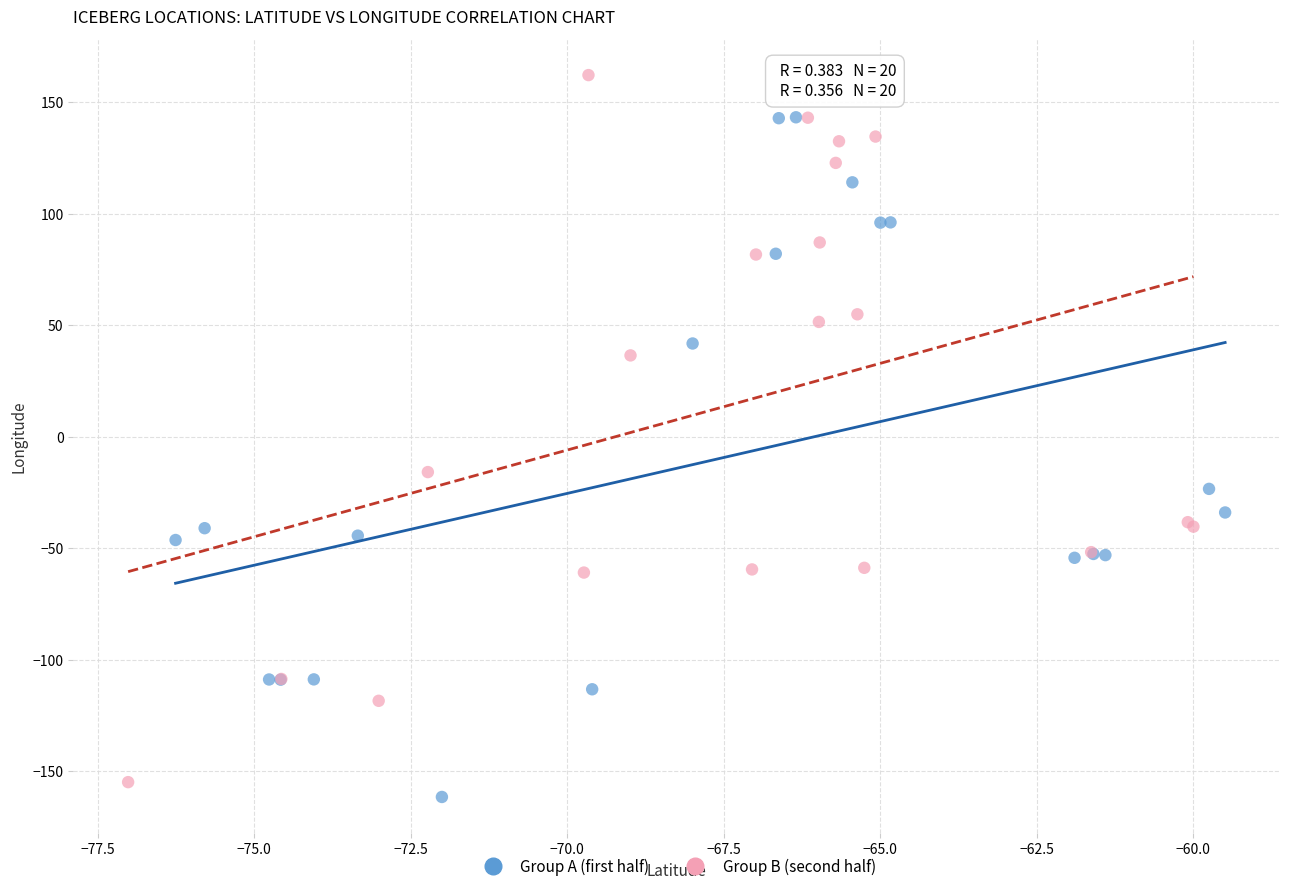

Which series has the widest spread of Y values?

Group B (second half)